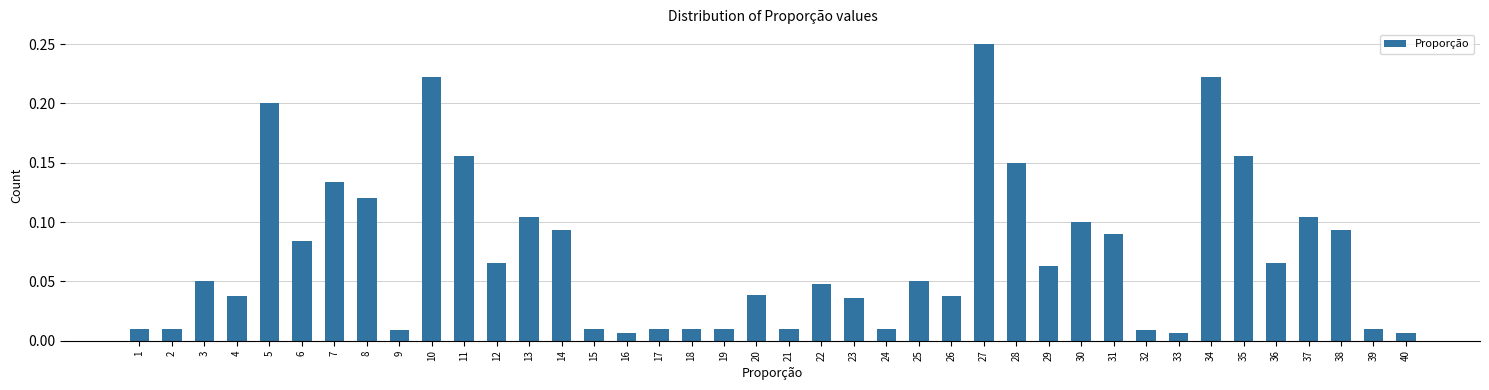

Which has a higher value, 27 or 10?

27